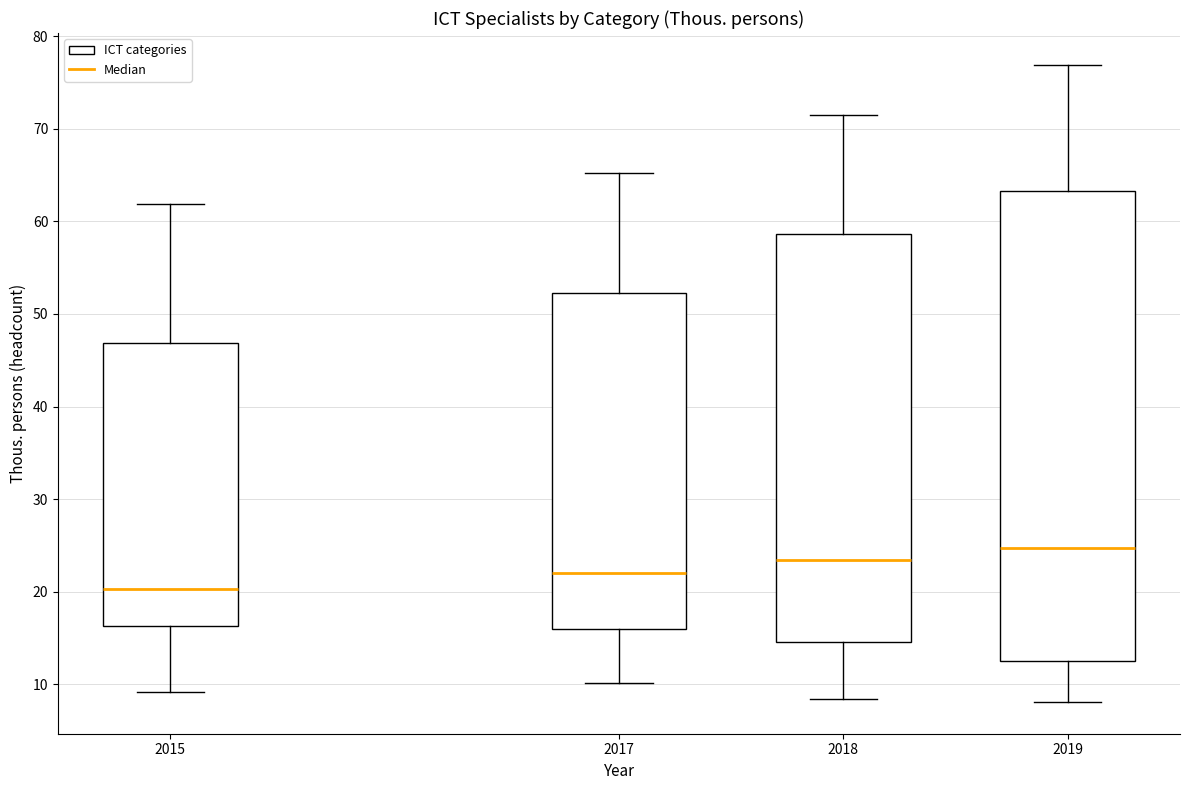

Where does the upper whisker of the box at x = 2019 end on the y-axis? The values are not printed on the chart, so give them approximately, as read against the axis.

77